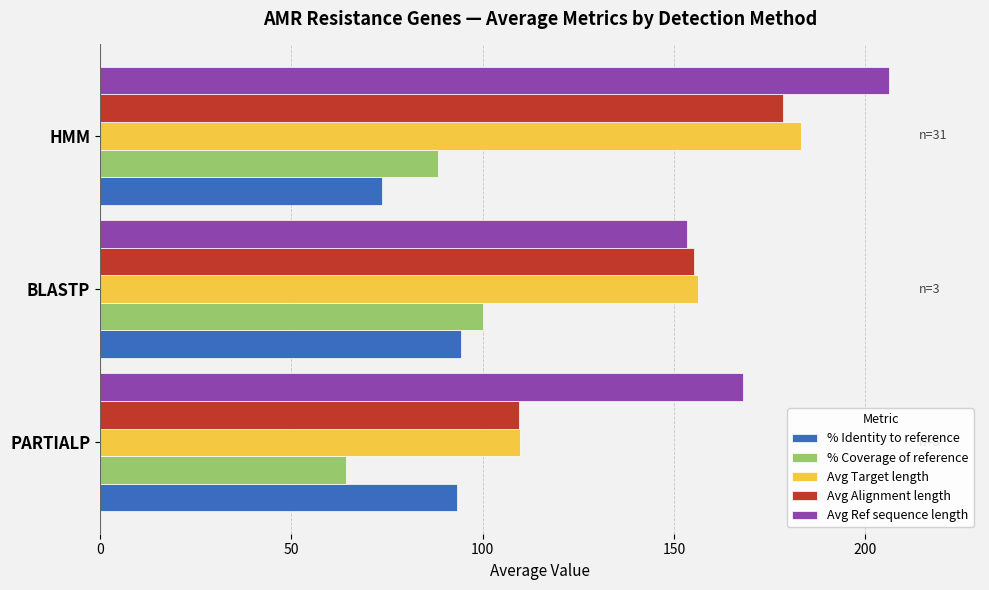

What is the maximum value for Avg Target length?

183.3